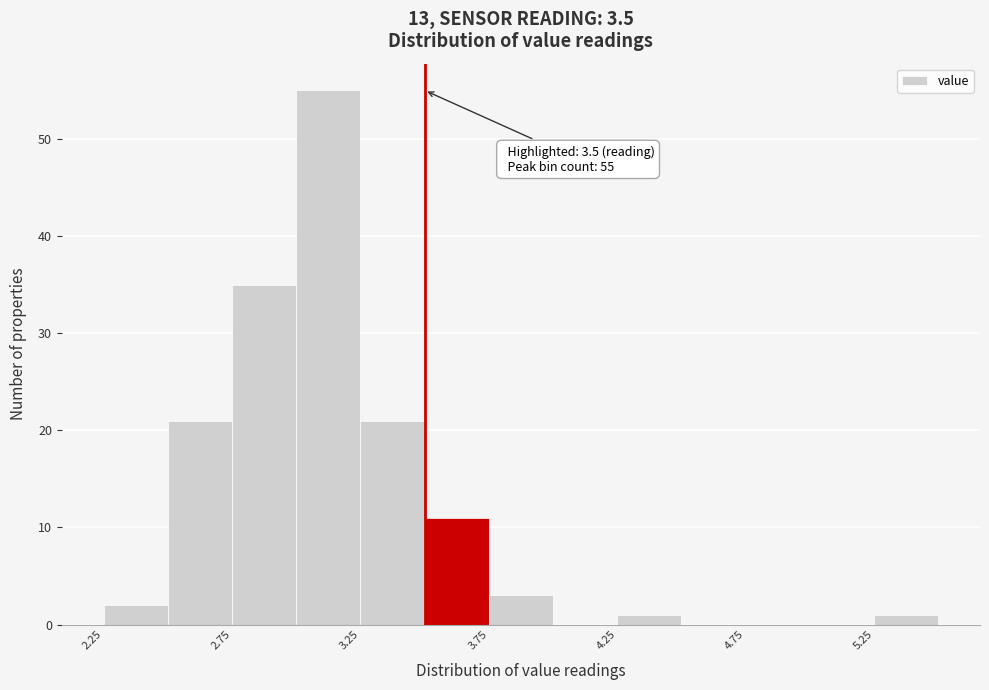

Over which range of the x-axis is the bar tallest?

3.00 to 3.25